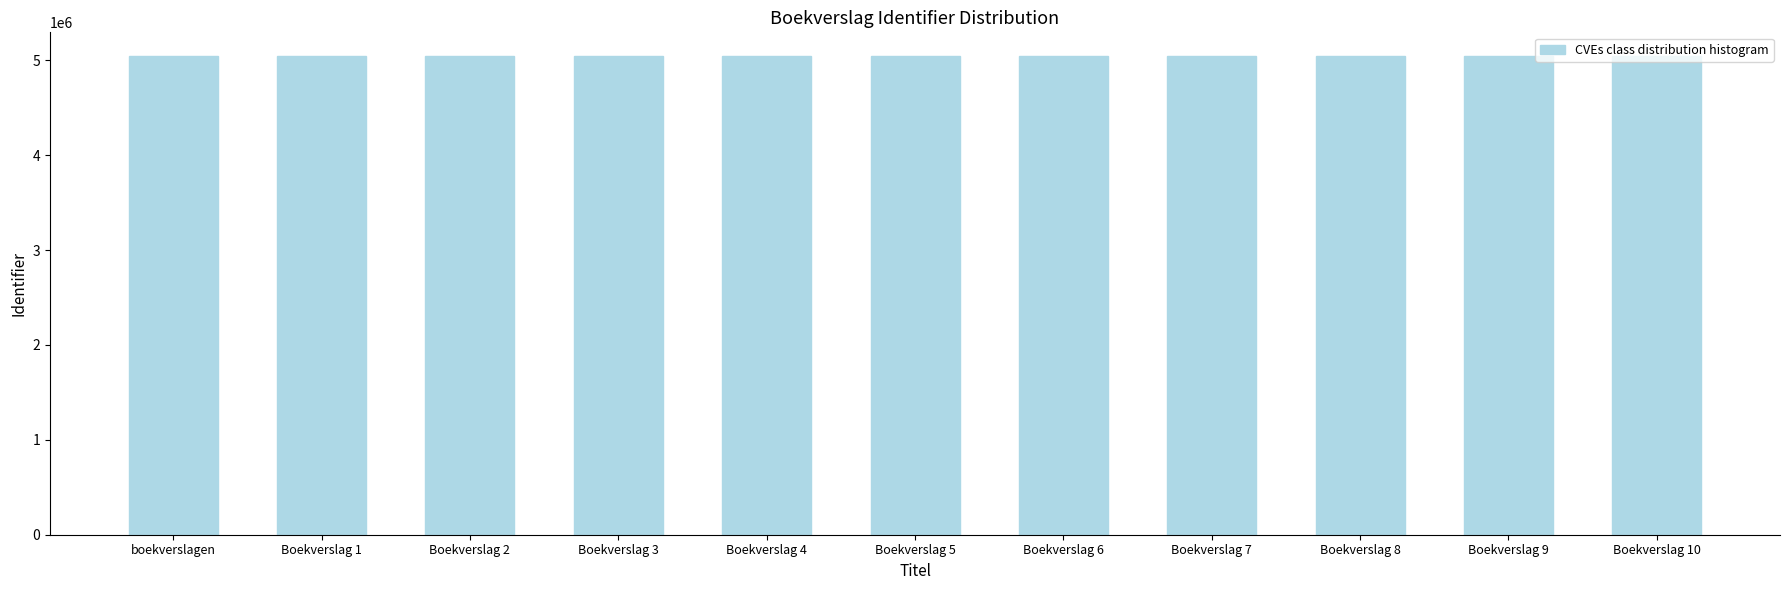

The value at Boekverslag 4 is 2249329. True or false?

False